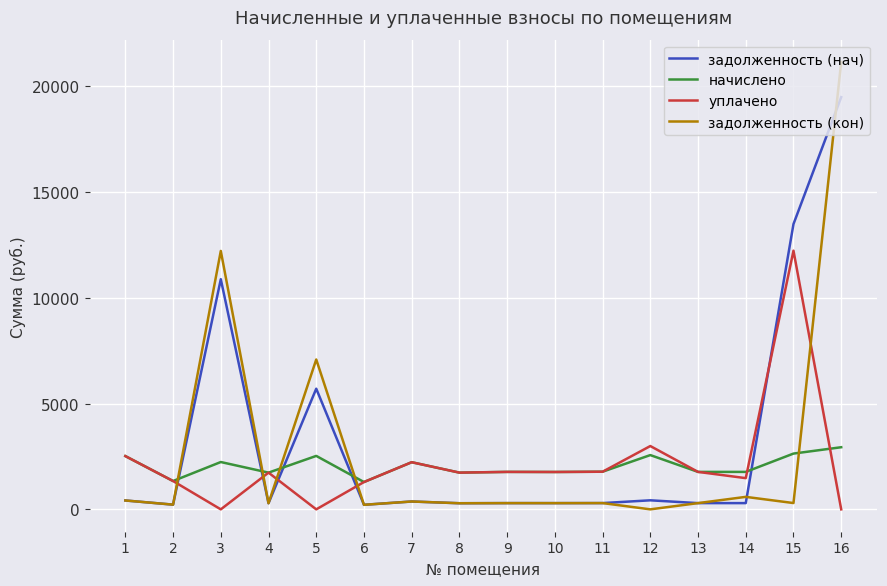

Is it true that уплачено equals 1736.6 at 4?

True